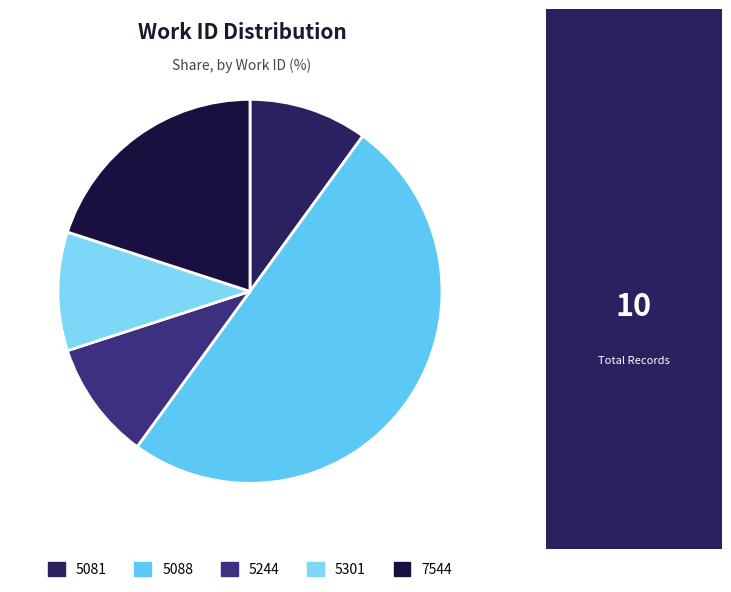

How many segments does this pie chart have?

5